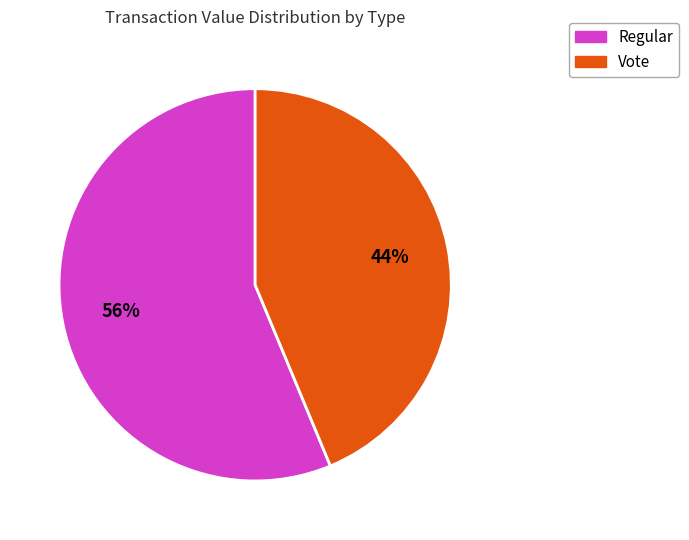

Count the number of slices in the pie.

2